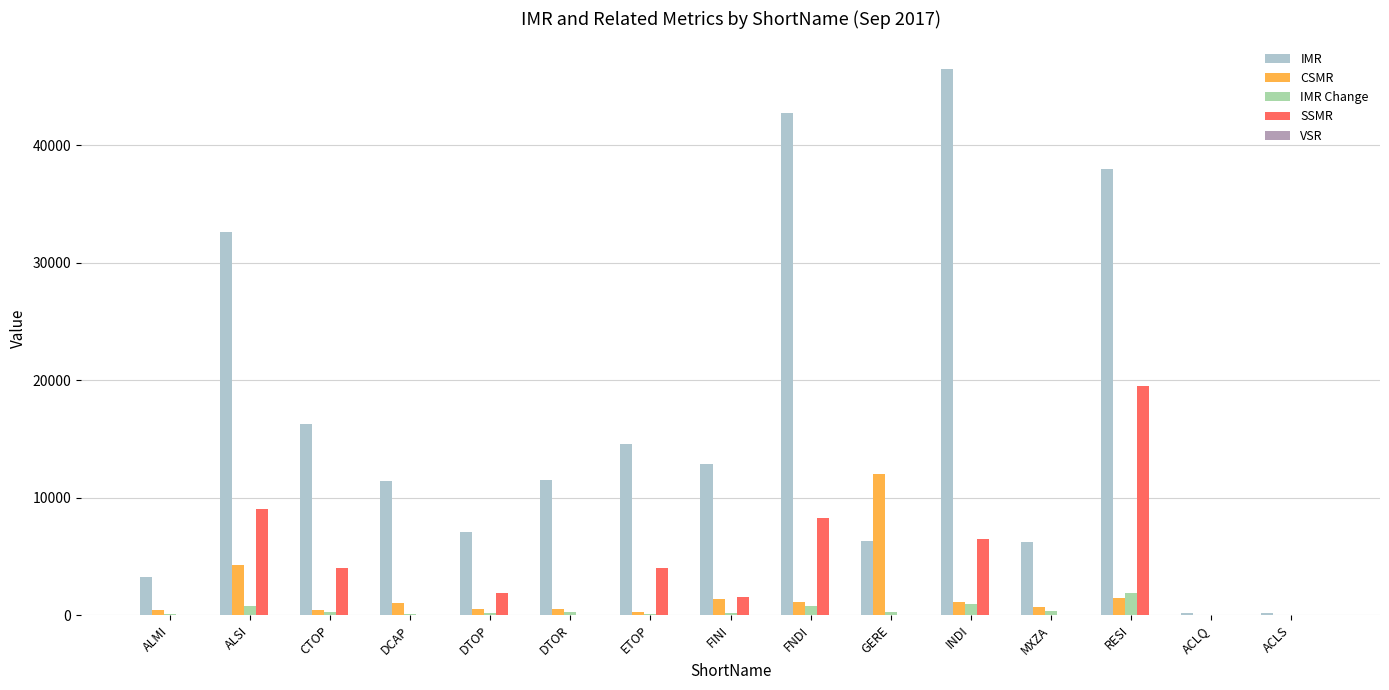

Which label corresponds to the largest value in the chart?

INDI